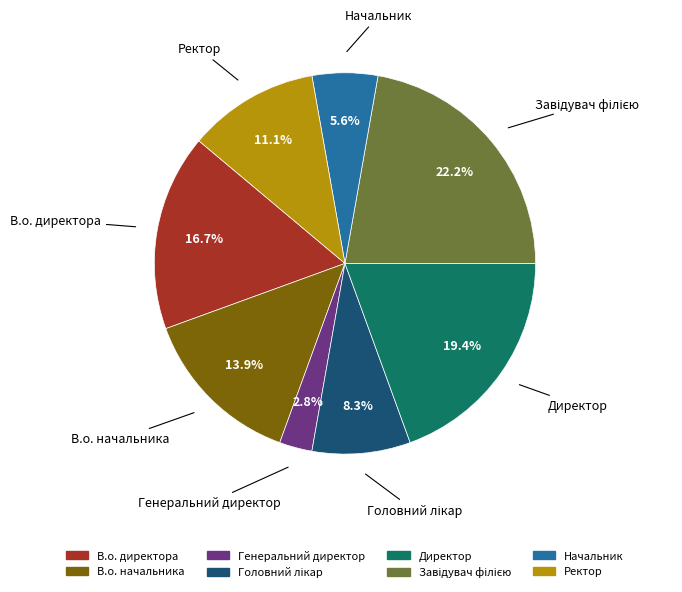

Approximately how many times larger is the value at Начальник compared to Директор?

0.3